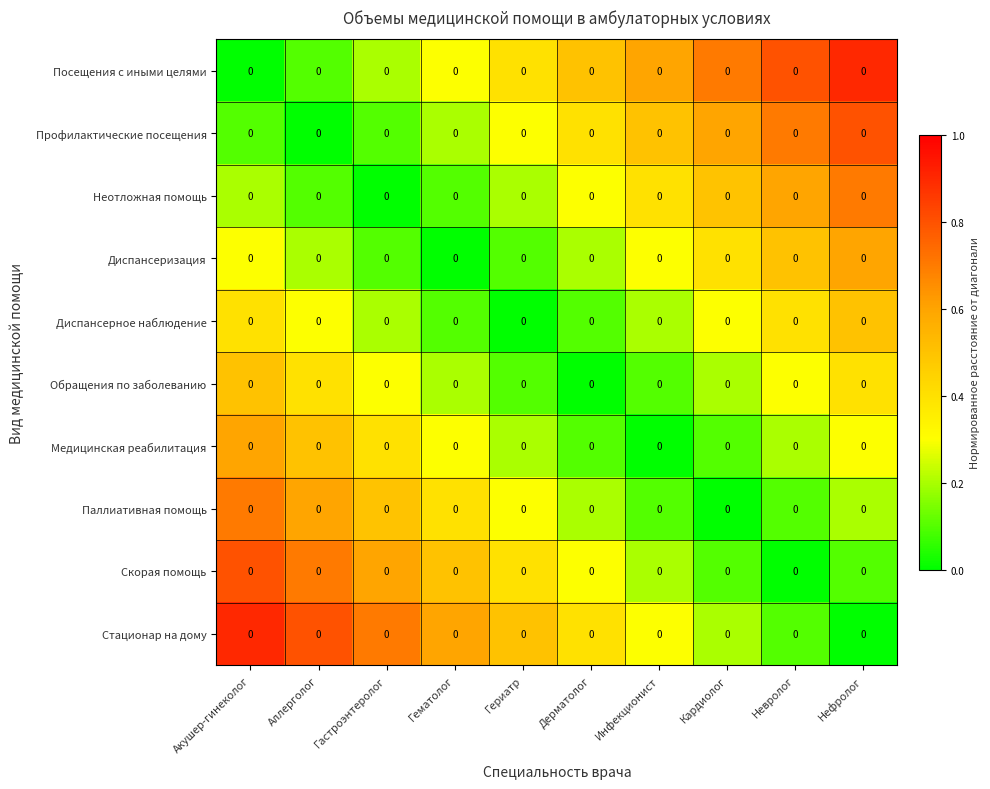

What is the maximum value shown in the chart?

0.9